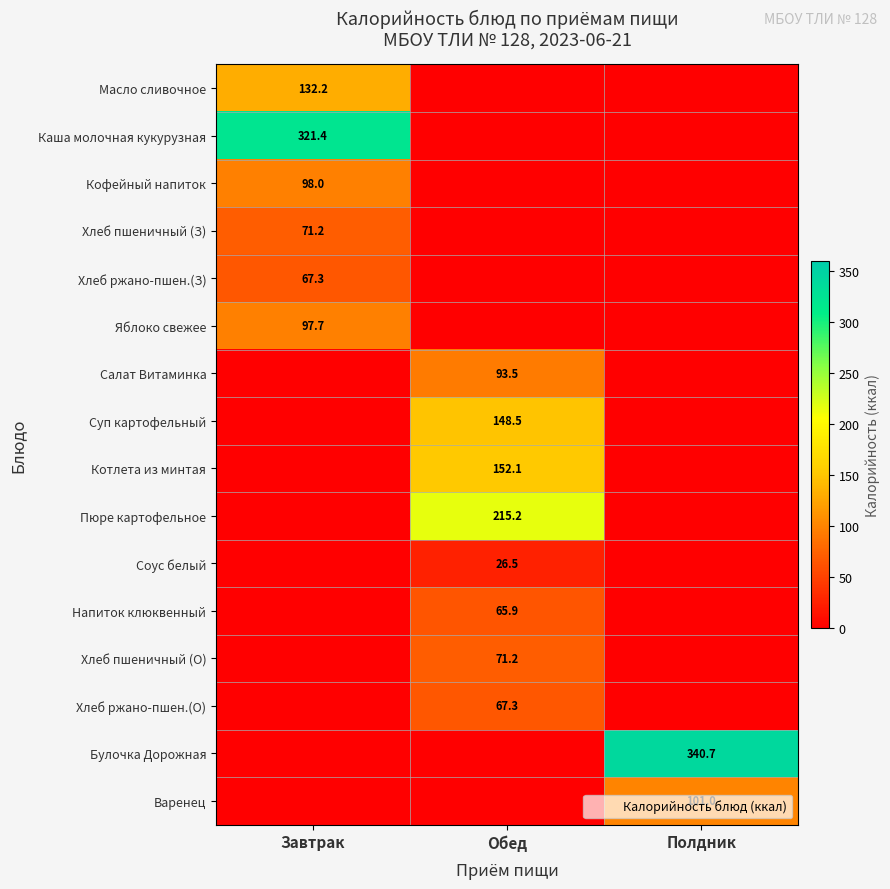

What is the greatest value displayed?

340.7